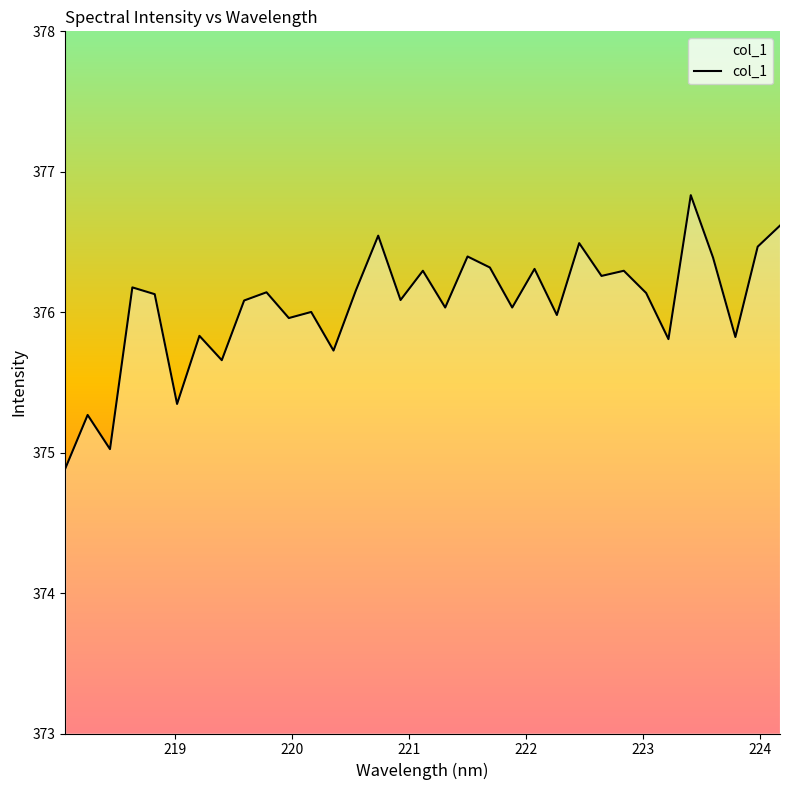

What is the smallest value displayed?

374.9